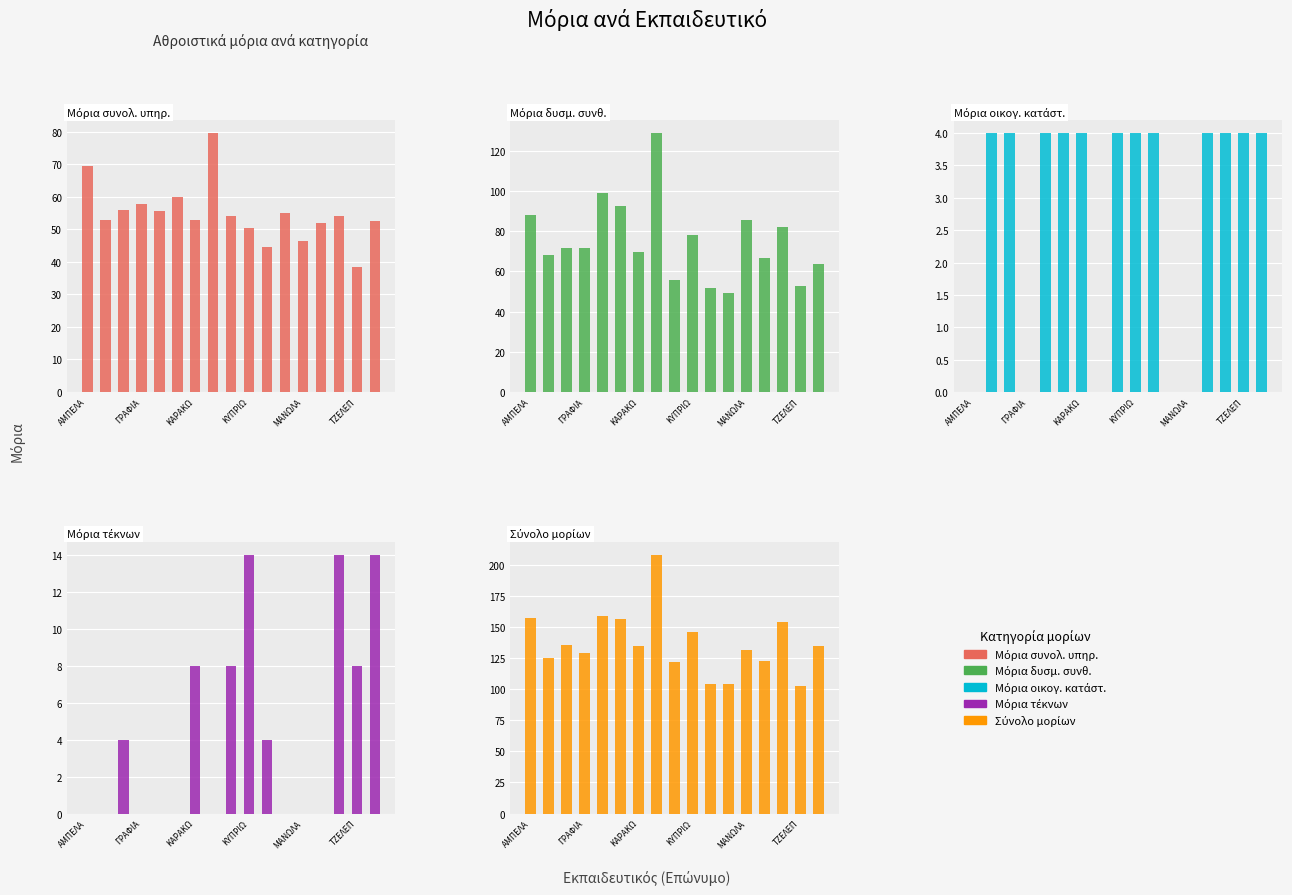

How many bars are there in each group?

5